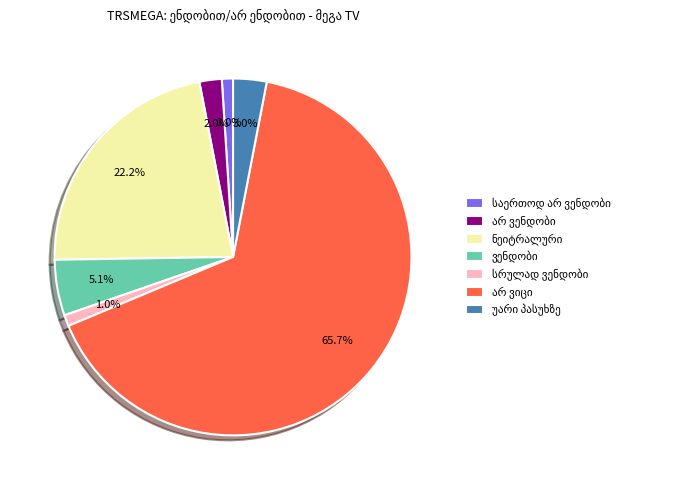

Is there a majority slice in this chart?

Yes